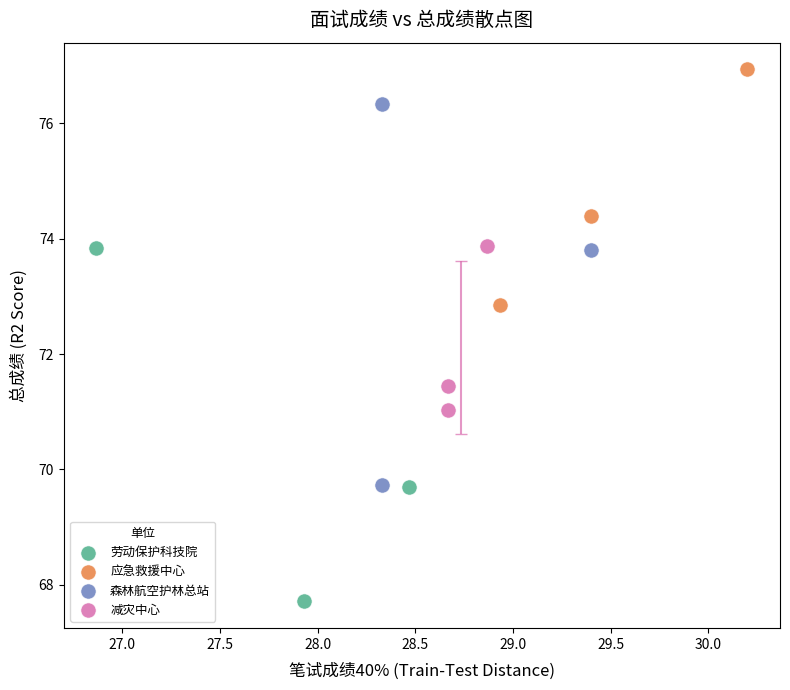

Which series has the widest spread of Y values?

森林航空护林总站